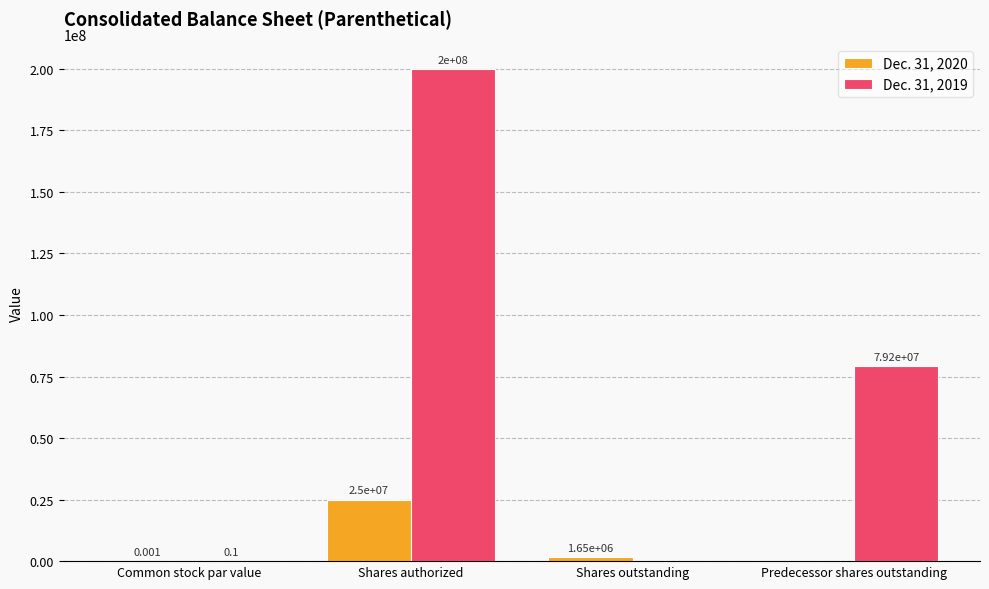

Which category has the highest value across all series?

Shares authorized